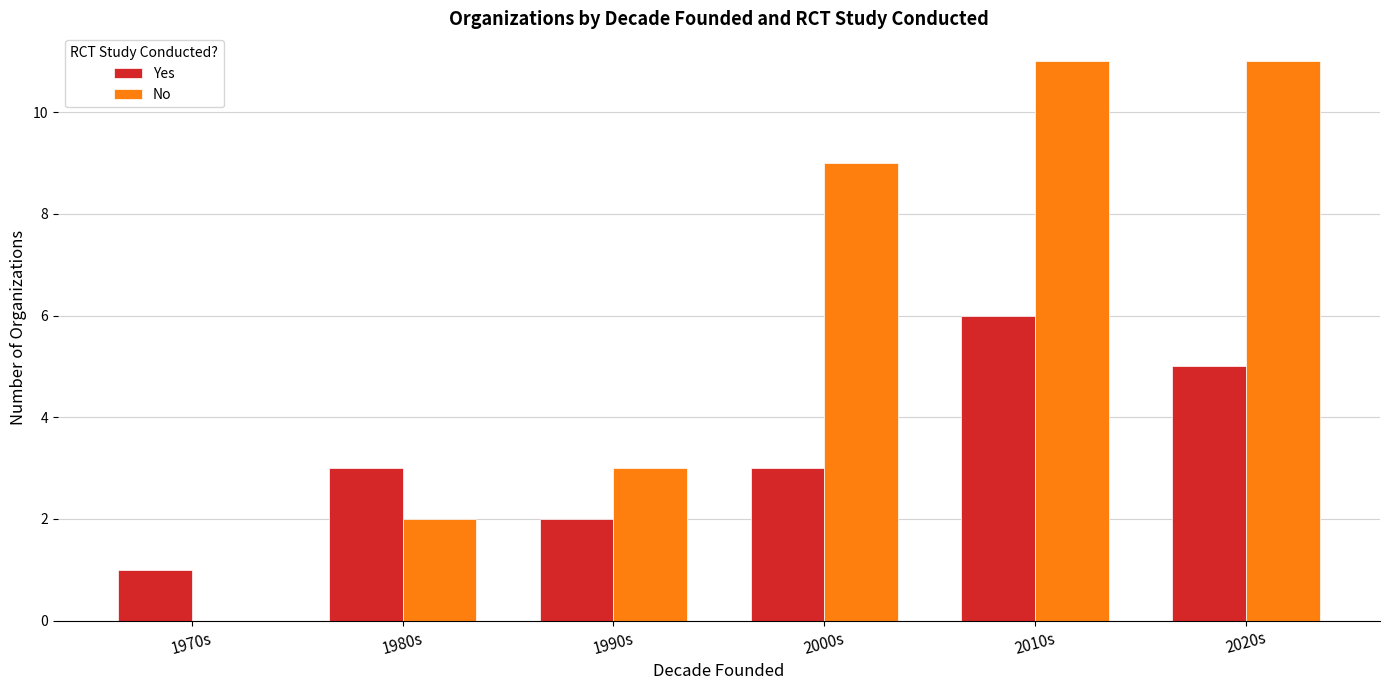

What are all the series names shown in the legend?

Yes, No